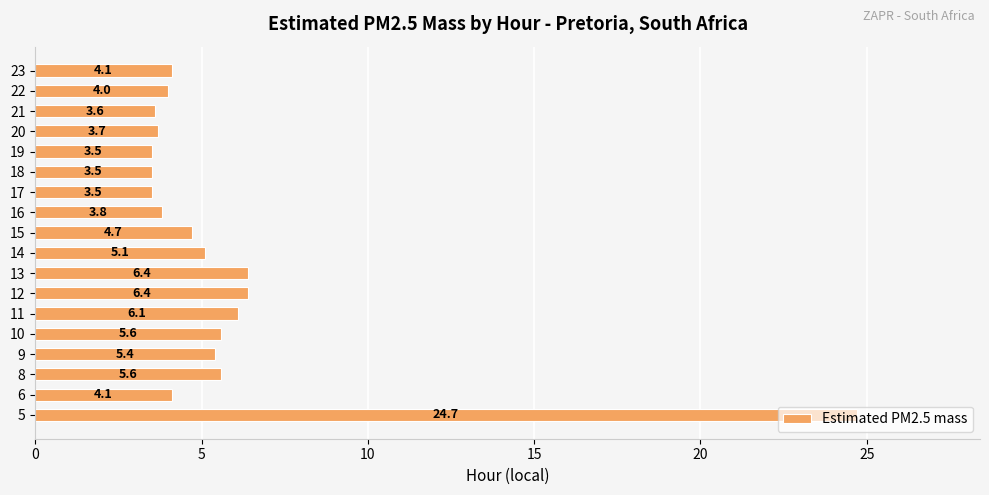

What is the ratio of the value at 15 to the value at 22?

1.2